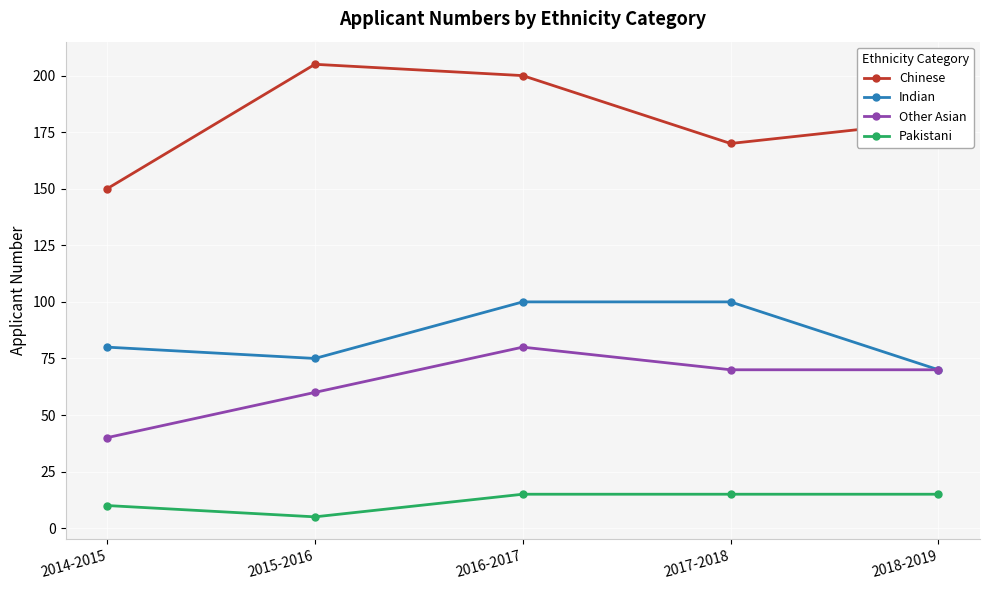

Rank the series by their maximum value, from highest to lowest.

Chinese, Indian, Other Asian, Pakistani